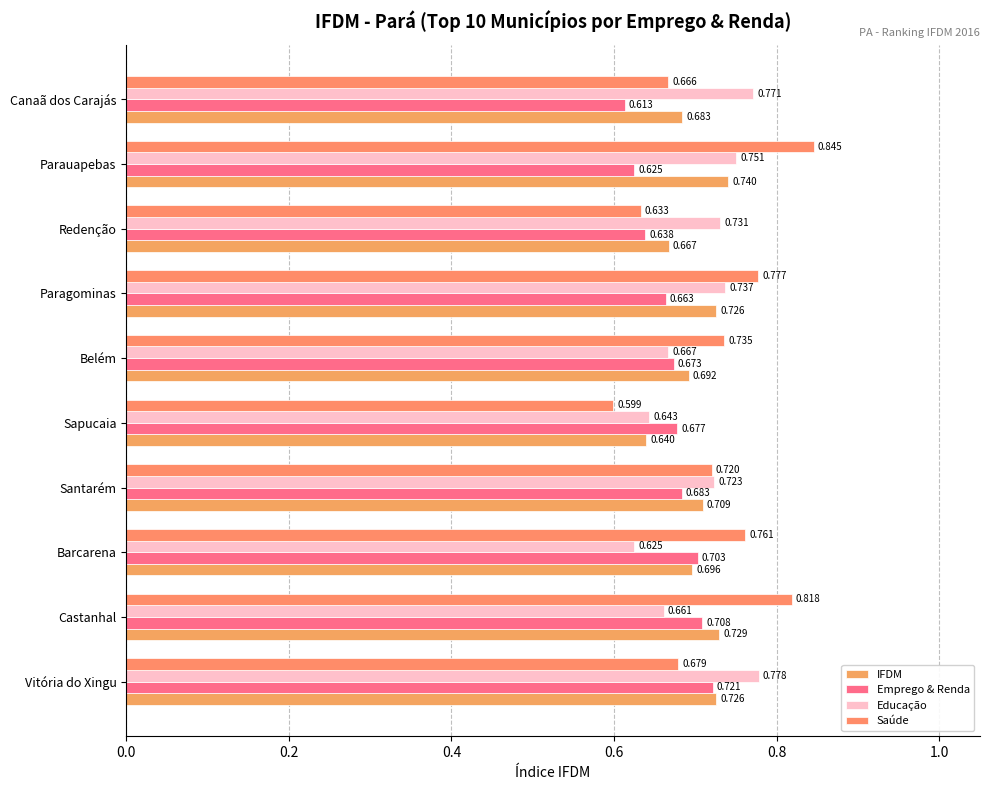

At which label is Saúde closest to 0?

Sapucaia